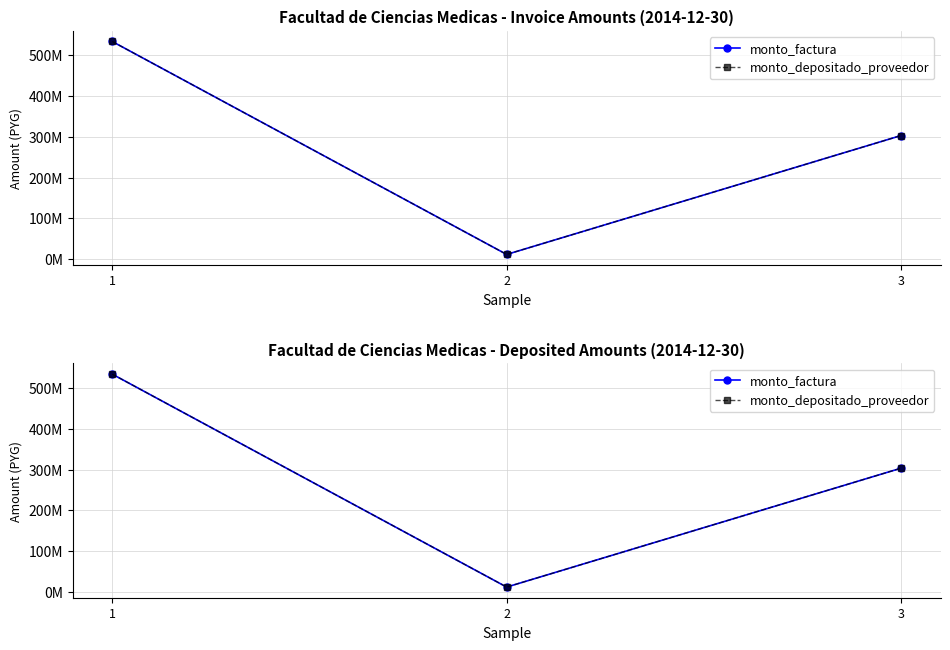

Reading left to right, transcribe all the data shown in this chart.

monto_factura: 1=534195000	2=11539000	3=303370000
monto_depositado_proveedor: 1=534195000	2=11539000	3=303370000